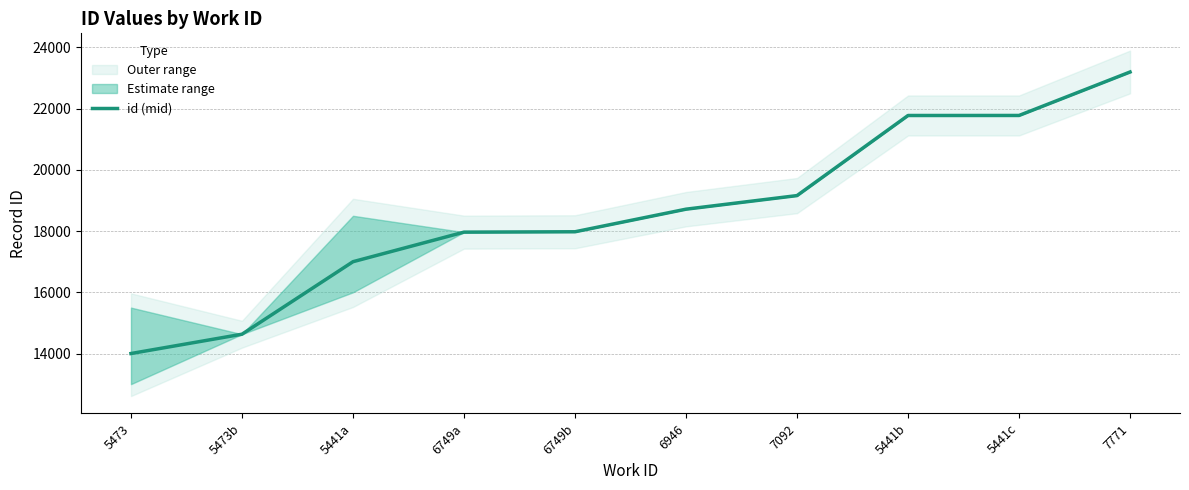

What is the label of the 10th point from the left?

7771